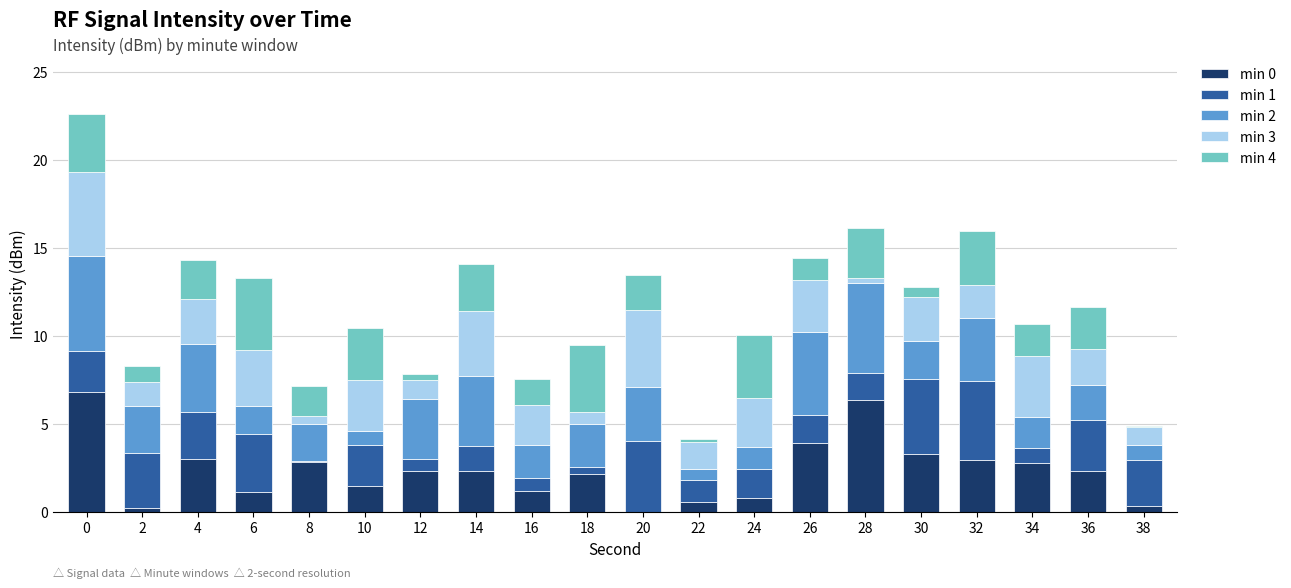

What is the highest value of the min 0 series?

6.8